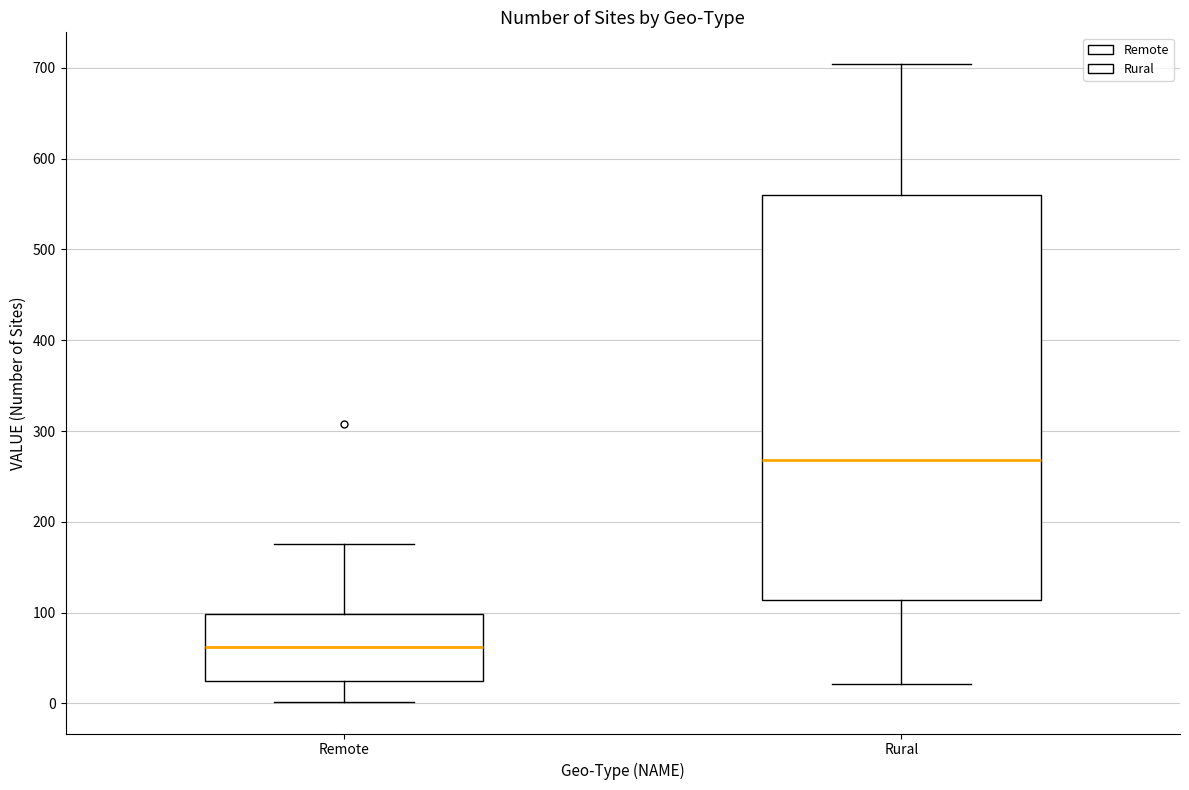

Which box's median line is the lowest?

Remote